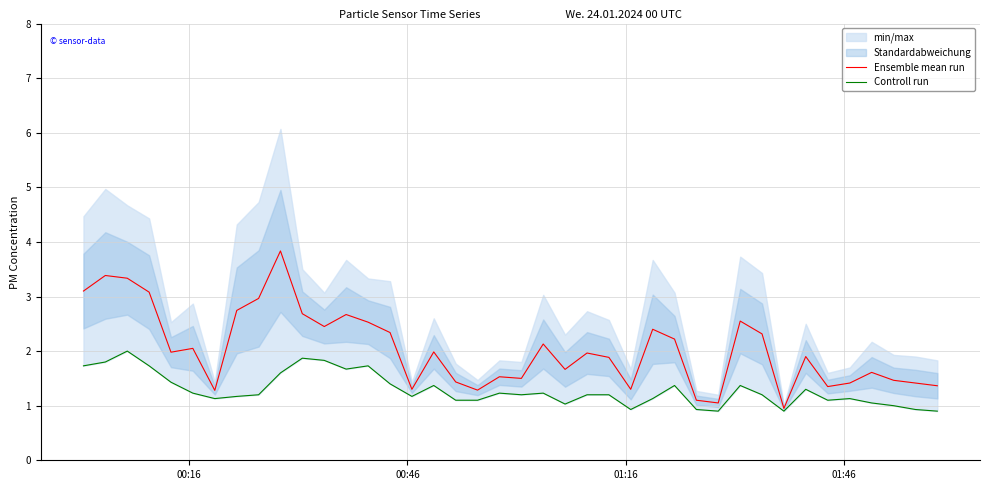

Is the value of Controll run at 34 greater than the value of Ensemble mean run at 36?

No